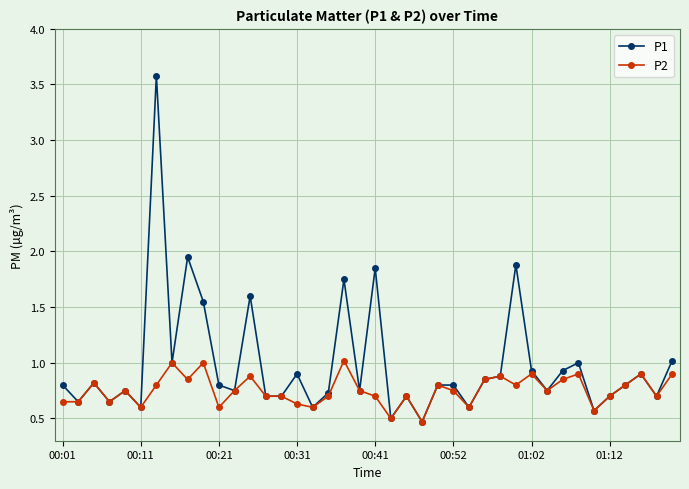

What are all the series names shown in the legend?

P1, P2